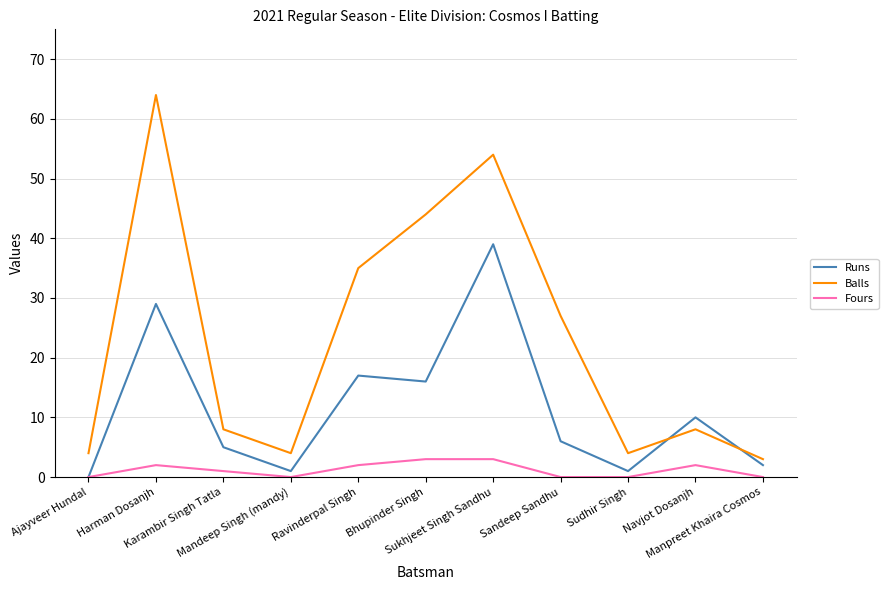

Which series has the largest total across all categories?

Balls